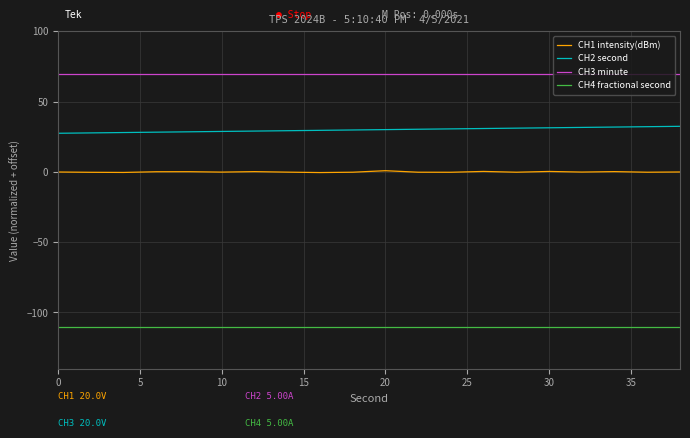

Which series has the largest range (max minus min)?

CH2 second